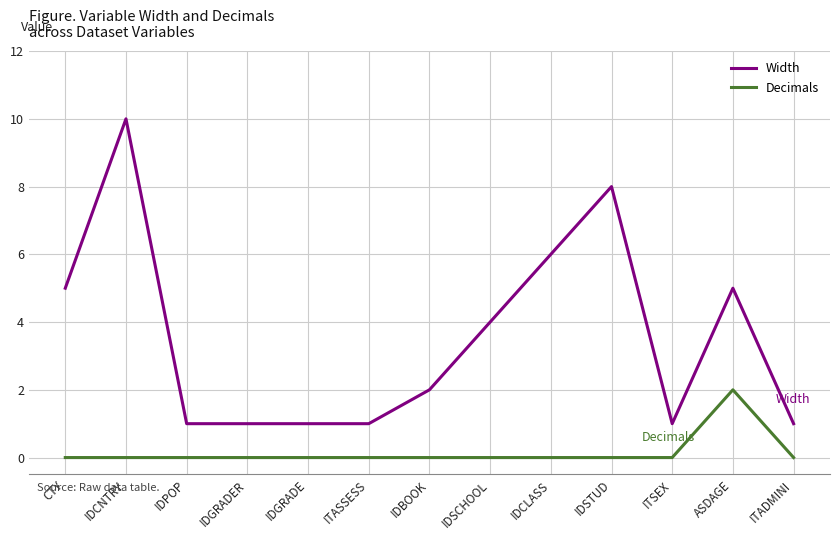

What position from the right is CTY?

13